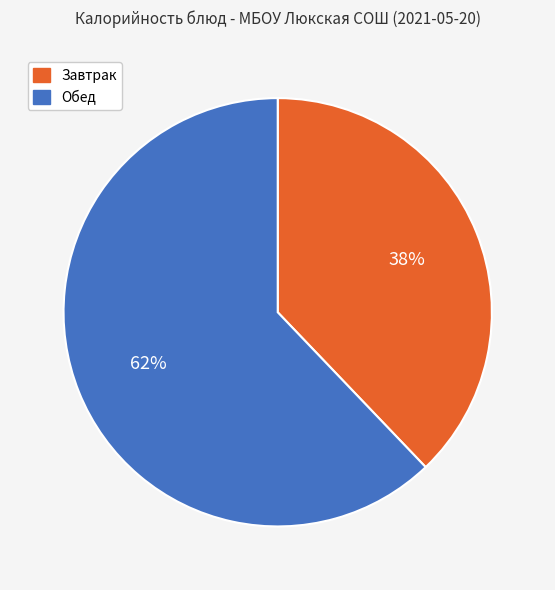

To the nearest percent, what is the average slice percentage?

50%